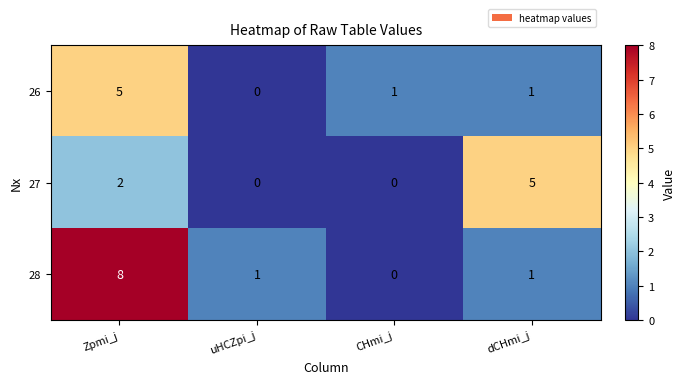

What is the total value across all series at Zpmi_j?

15